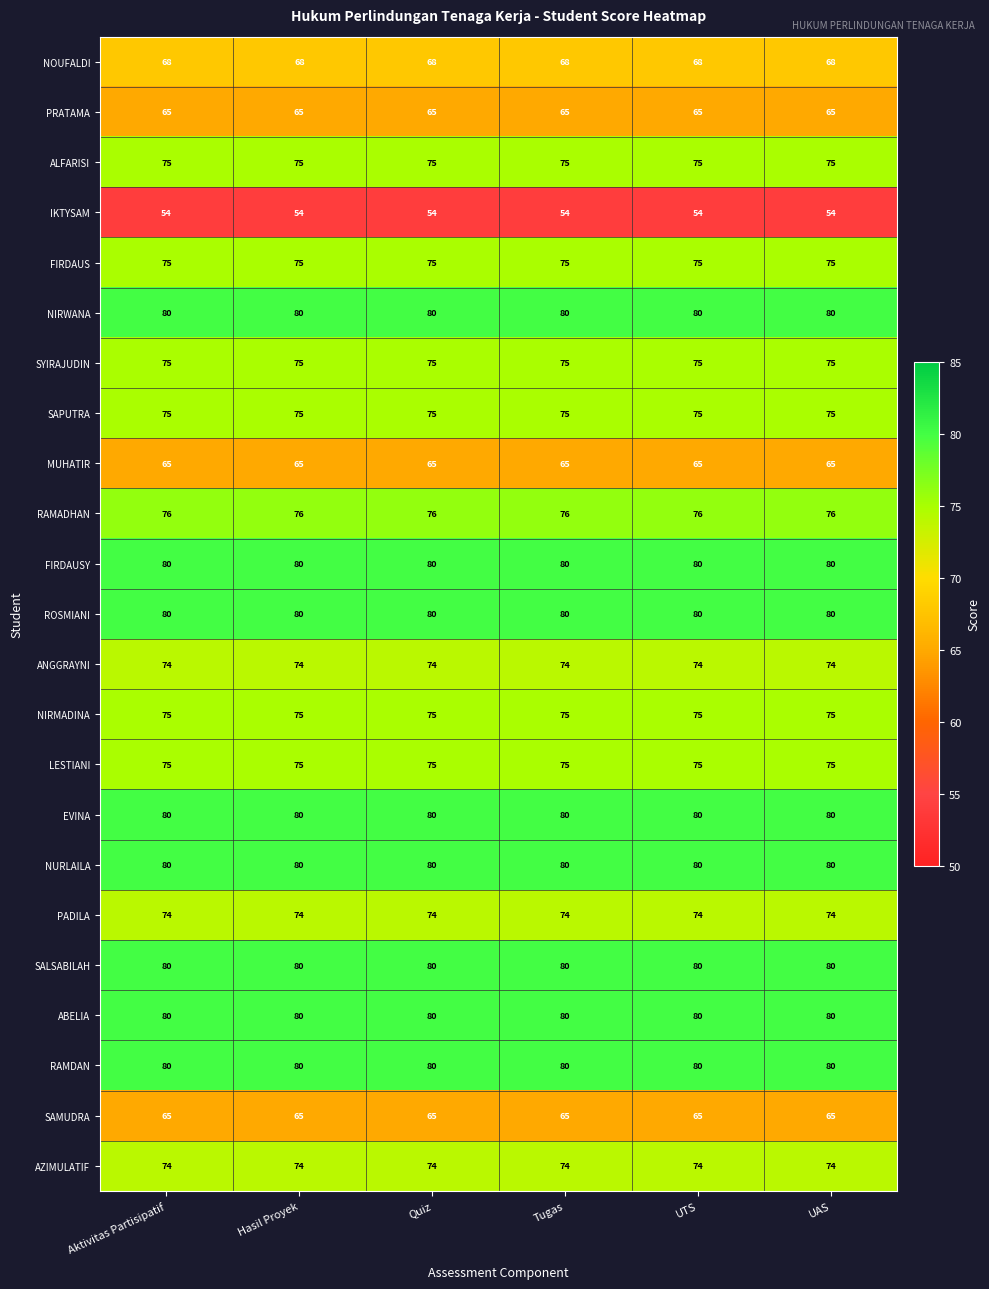

What is the sum of all ABELIA values?

480